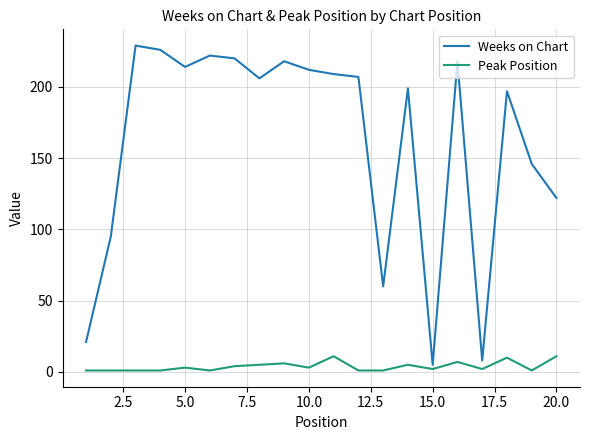

Which series has the largest range (max minus min)?

Weeks on Chart